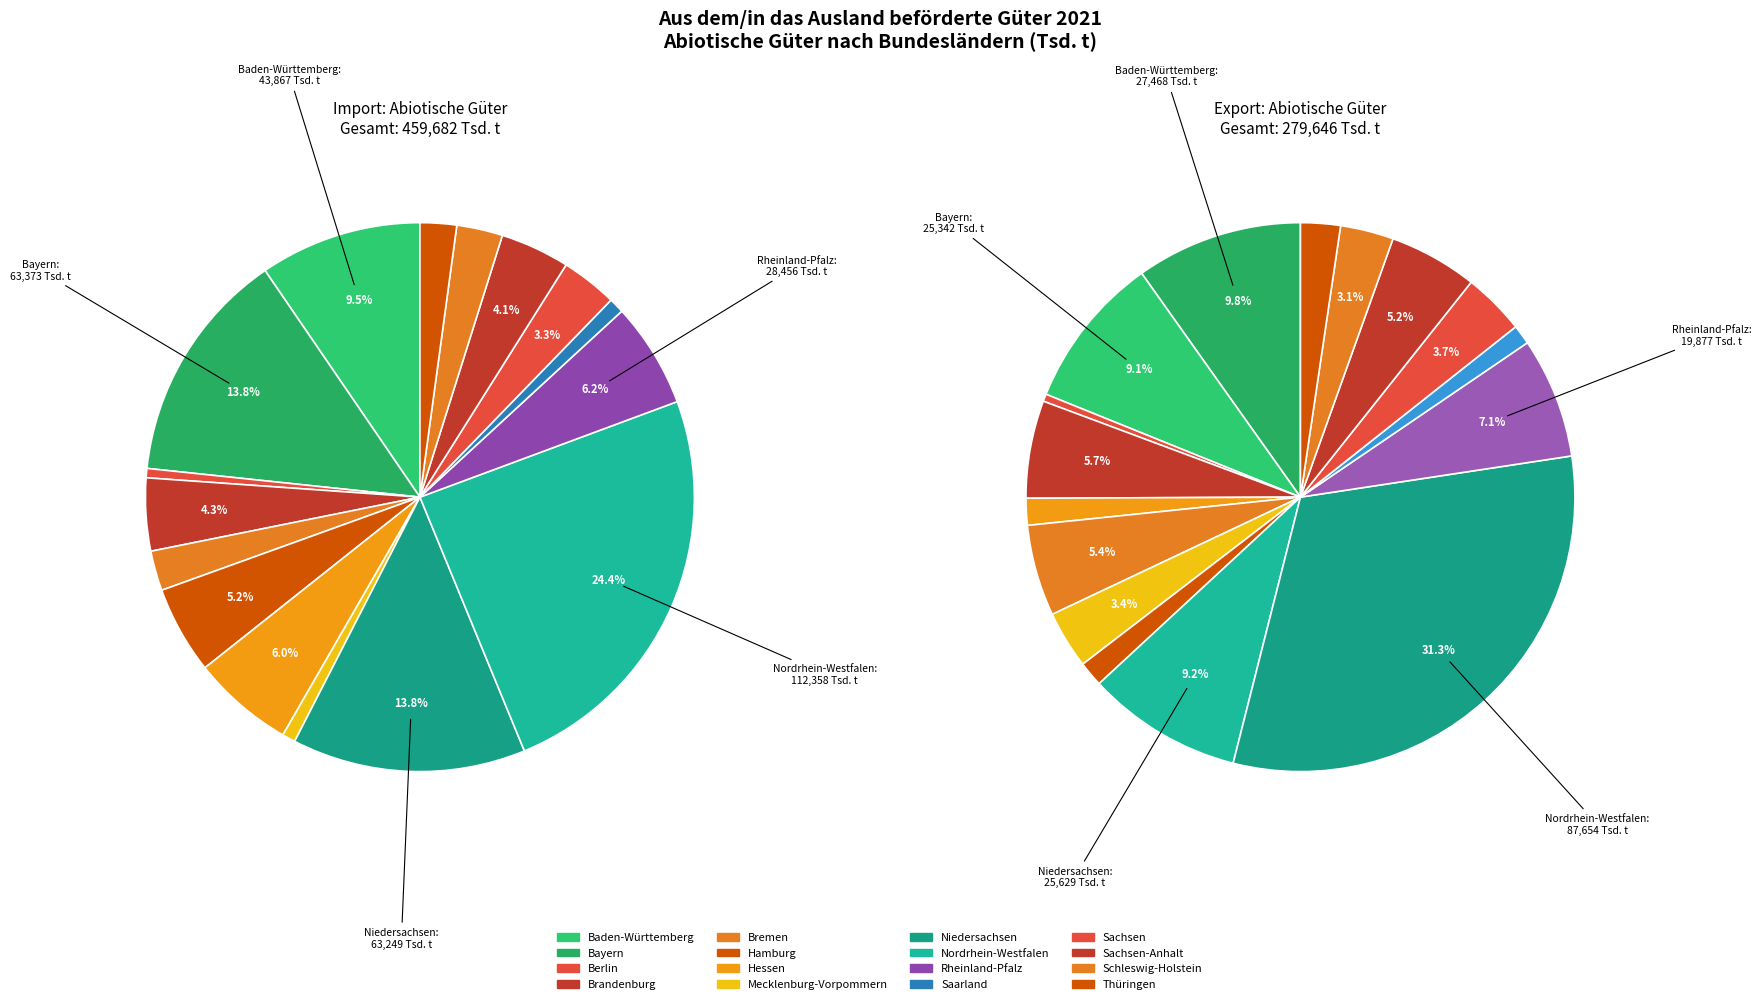

What percentage is the 11 slice, to the nearest percent?

1%